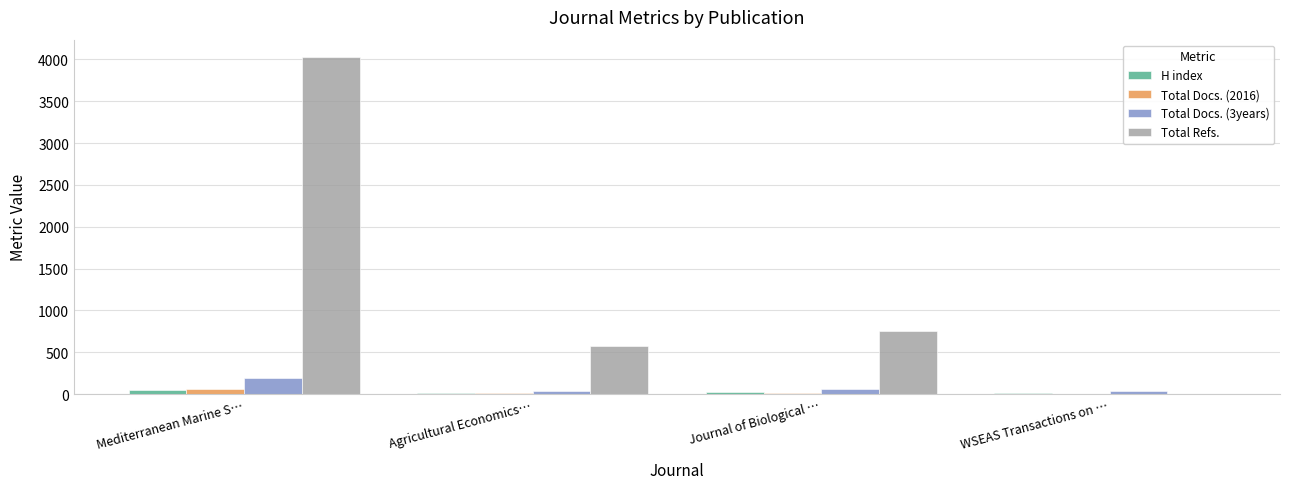

The value of Total Docs. (3years) at Mediterranean Marine S… is 198. True or false?

True